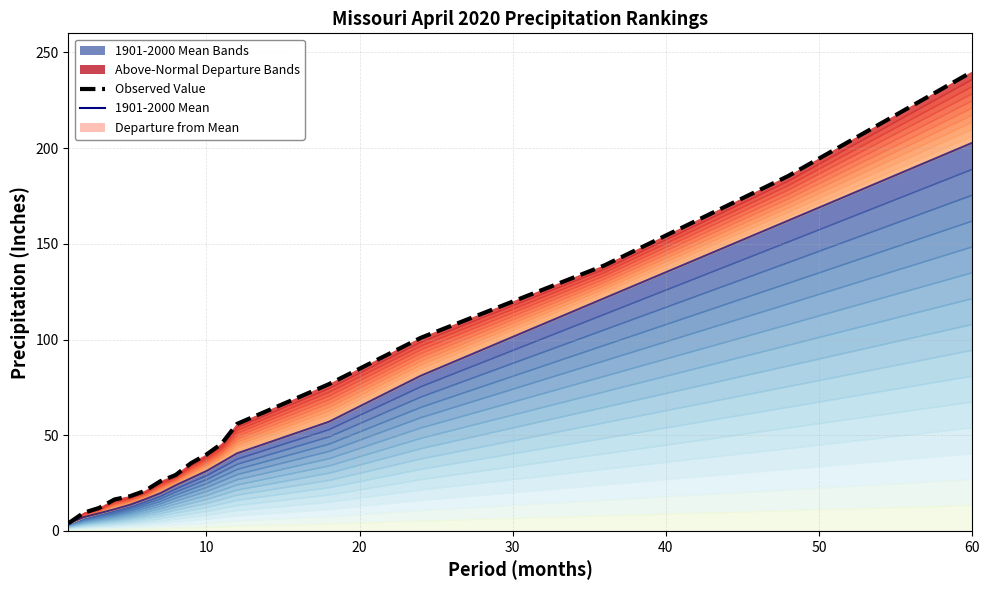

Reading left to right, what are all the values shown in this chart?

Observed Value: 4.0	9.5	12.0	16.4	18.1	20.9	25.9	29.2	35.4	39.9	45.6	55.9	76.7	100.9	138.8	185.5	240.0
1901-2000 Mean: 4.0	7.2	9.2	11.3	13.6	16.5	19.7	23.8	27.6	31.3	35.9	40.5	57.0	81.1	121.7	162.2	202.8